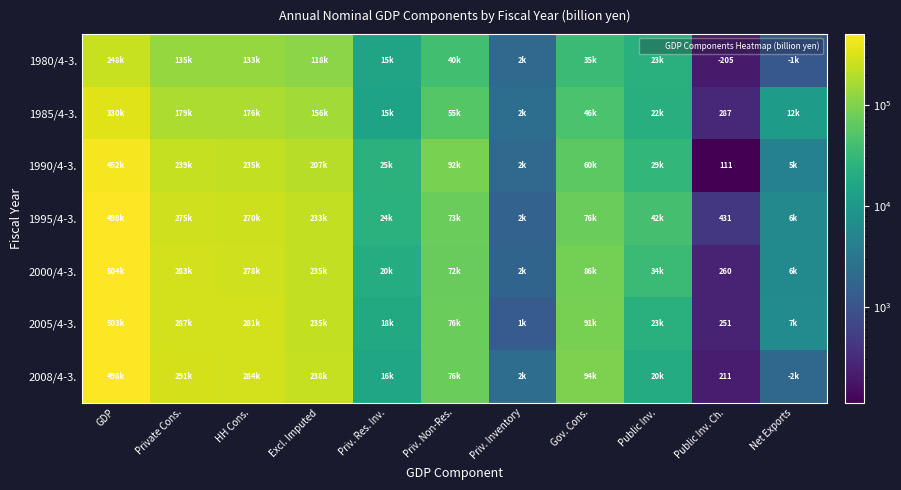

List the series in order of their peak value, highest first.

2000/4-3., 2005/4-3., 1995/4-3., 2008/4-3., 1990/4-3., 1985/4-3., 1980/4-3.